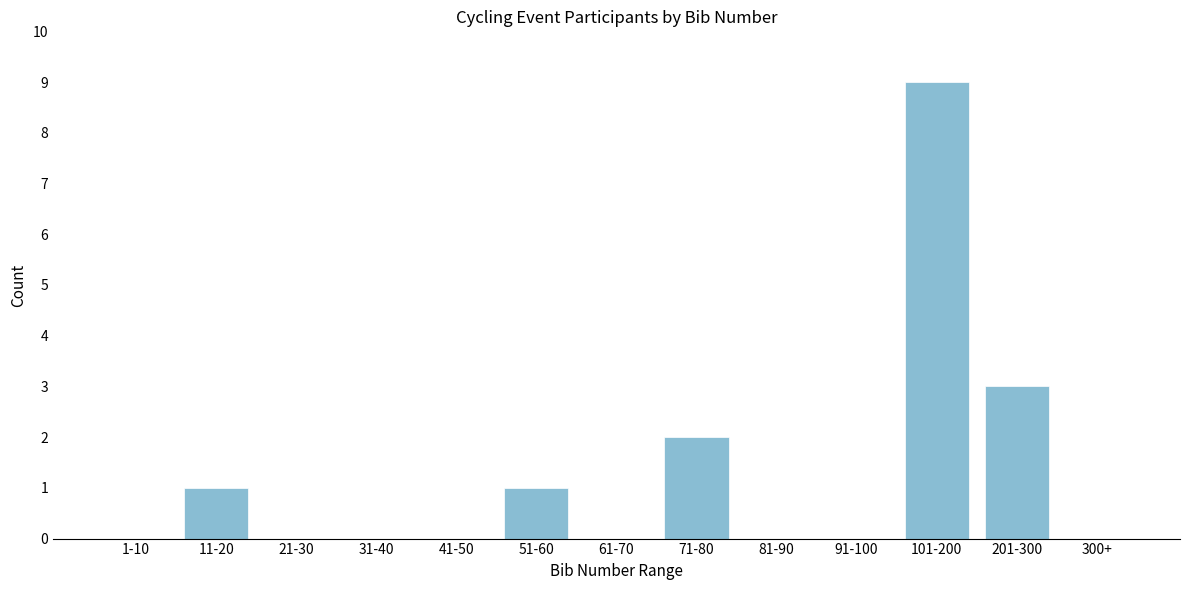

Reading left to right, what are all the values shown in this chart?

1-10=0	11-20=1	21-30=0	31-40=0	41-50=0	51-60=1	61-70=0	71-80=2	81-90=0	91-100=0	101-200=9	201-300=3	300+=0